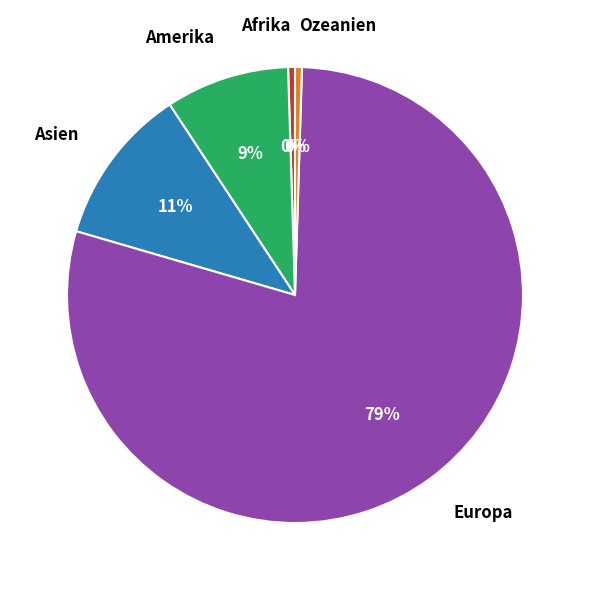

To the nearest percent, what is the difference between the Asien and Amerika slice percentages?

2%